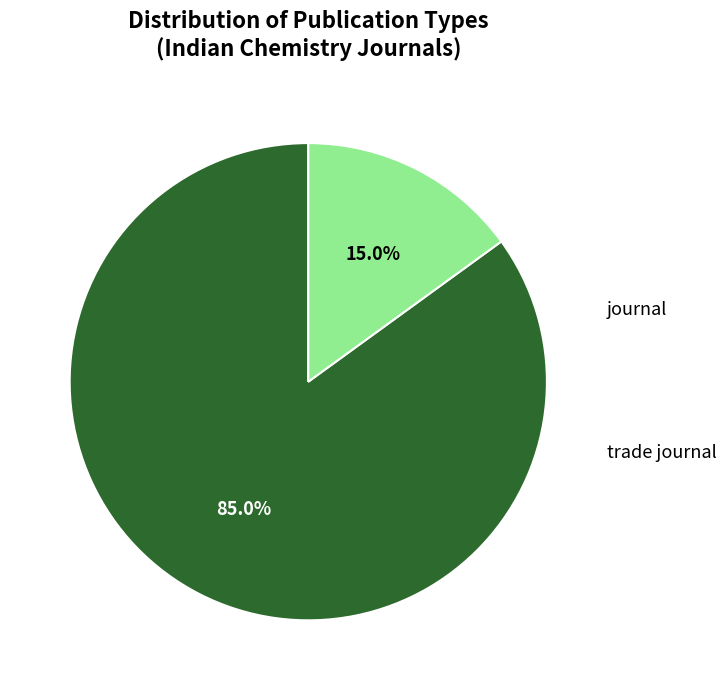

How many slices are in this pie chart?

2